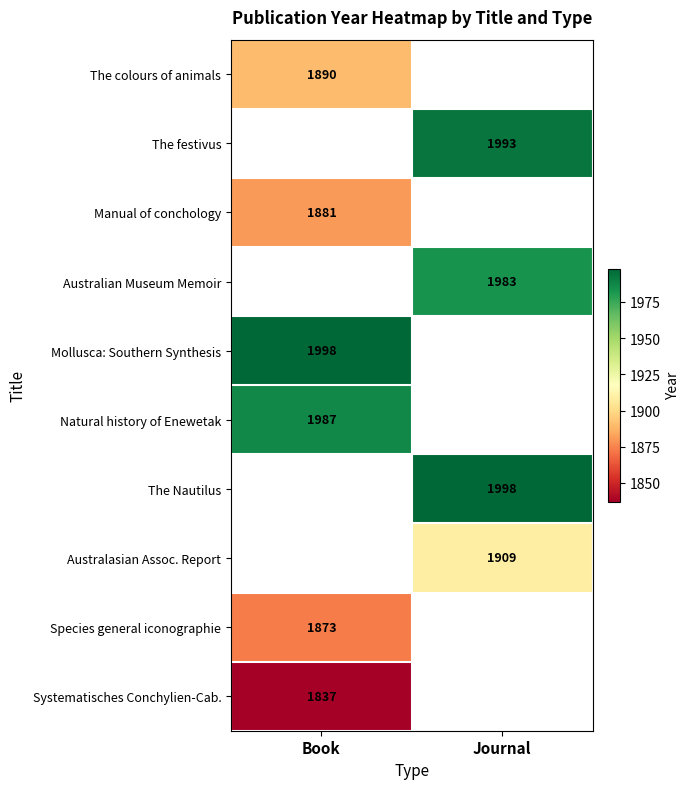

Between Journal and Book, which is larger?

Book